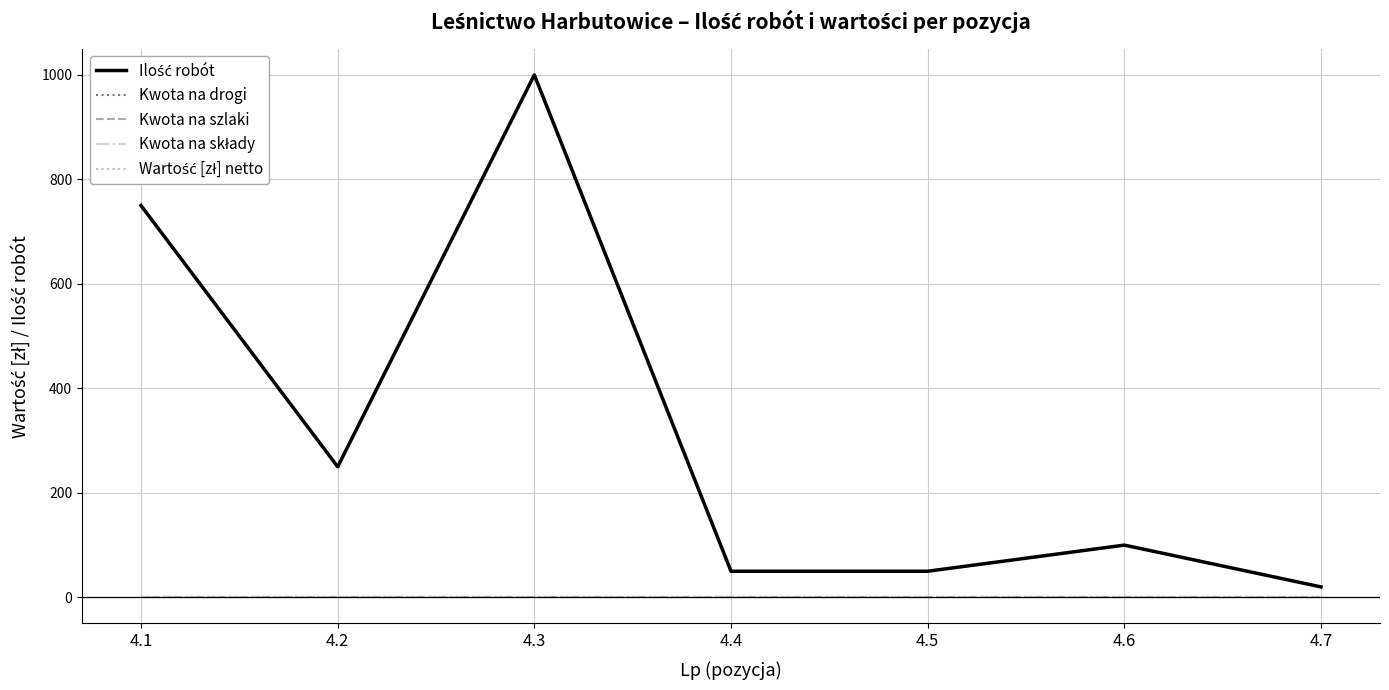

List the labels in order of Ilość robót value, largest first.

4.3, 4.1, 4.2, 4.6, 4.4, 4.5, 4.7